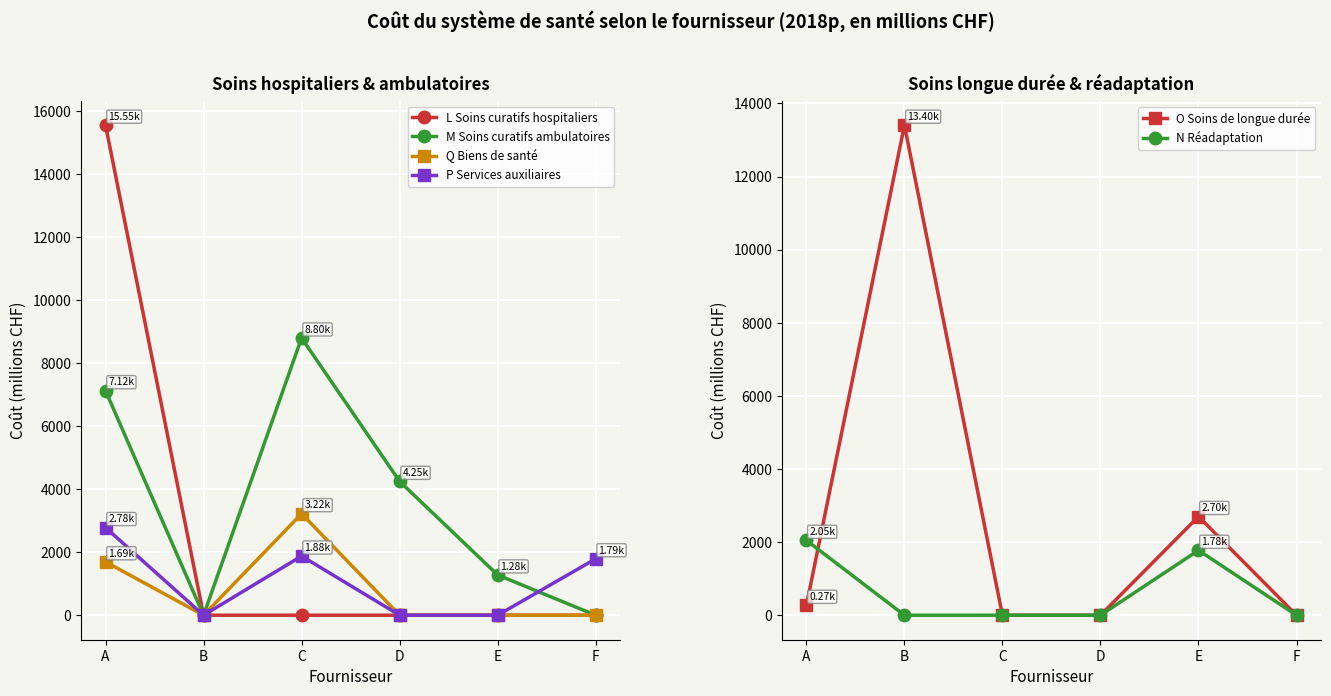

Which series ends up on top after the final intersection of O Soins de longue durée and L Soins curatifs hospitaliers?

O Soins de longue durée